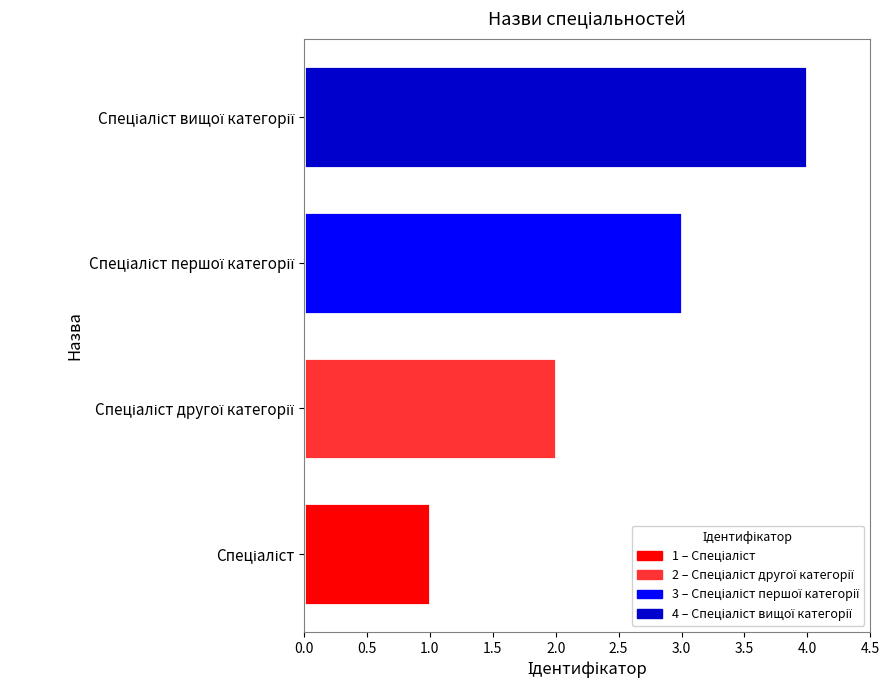

How many categories are shown in the chart?

4